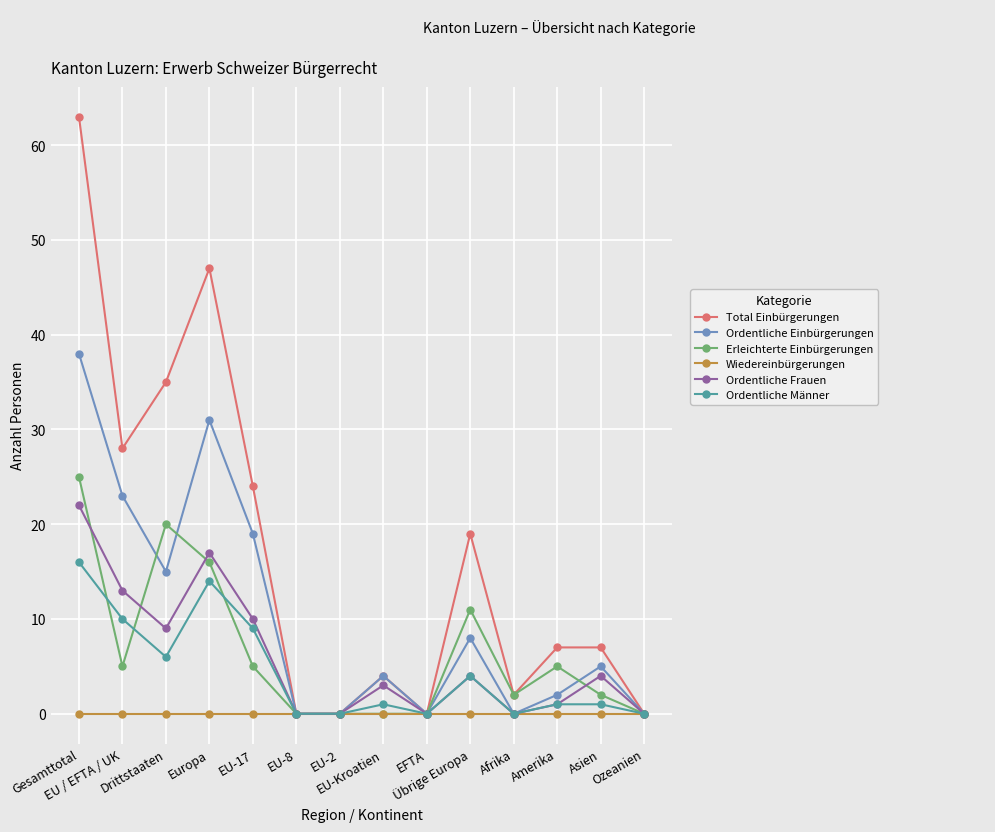

What is the difference between the highest and lowest values at EU-17?

24